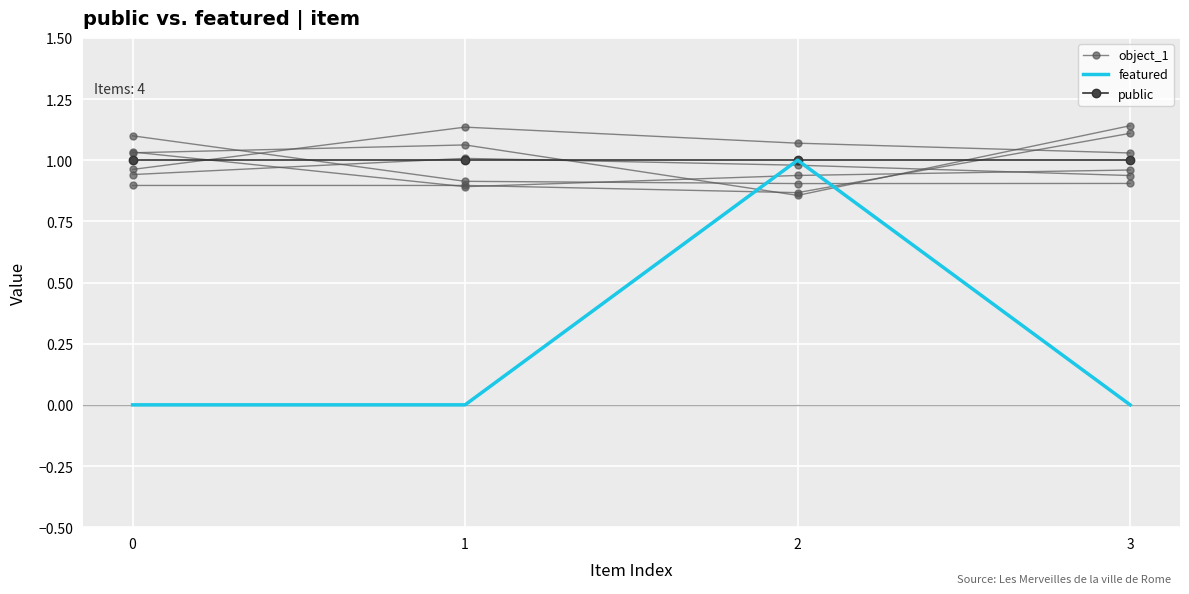

Reading left to right, transcribe all the data shown in this chart.

object_1: 0=1.0	1=1.1	2=1.1	3=1.0
featured: 0=0.0	1=0.0	2=1.0	3=0.0
public: 0=1.0	1=1.0	2=1.0	3=1.0